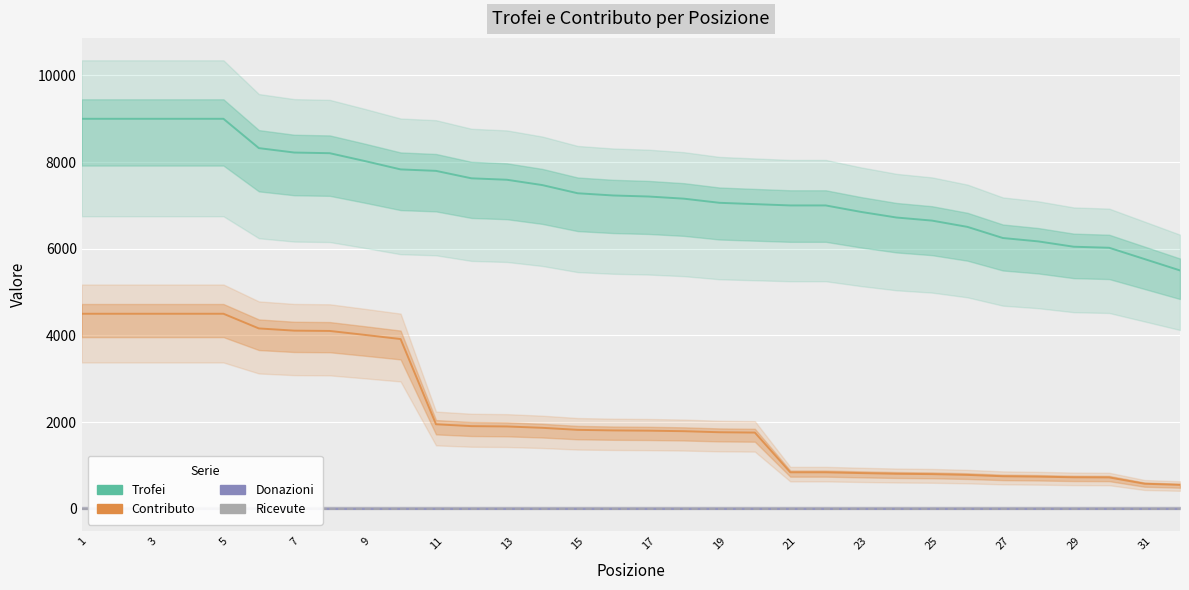

What is the average value of the Contributo series?

2191